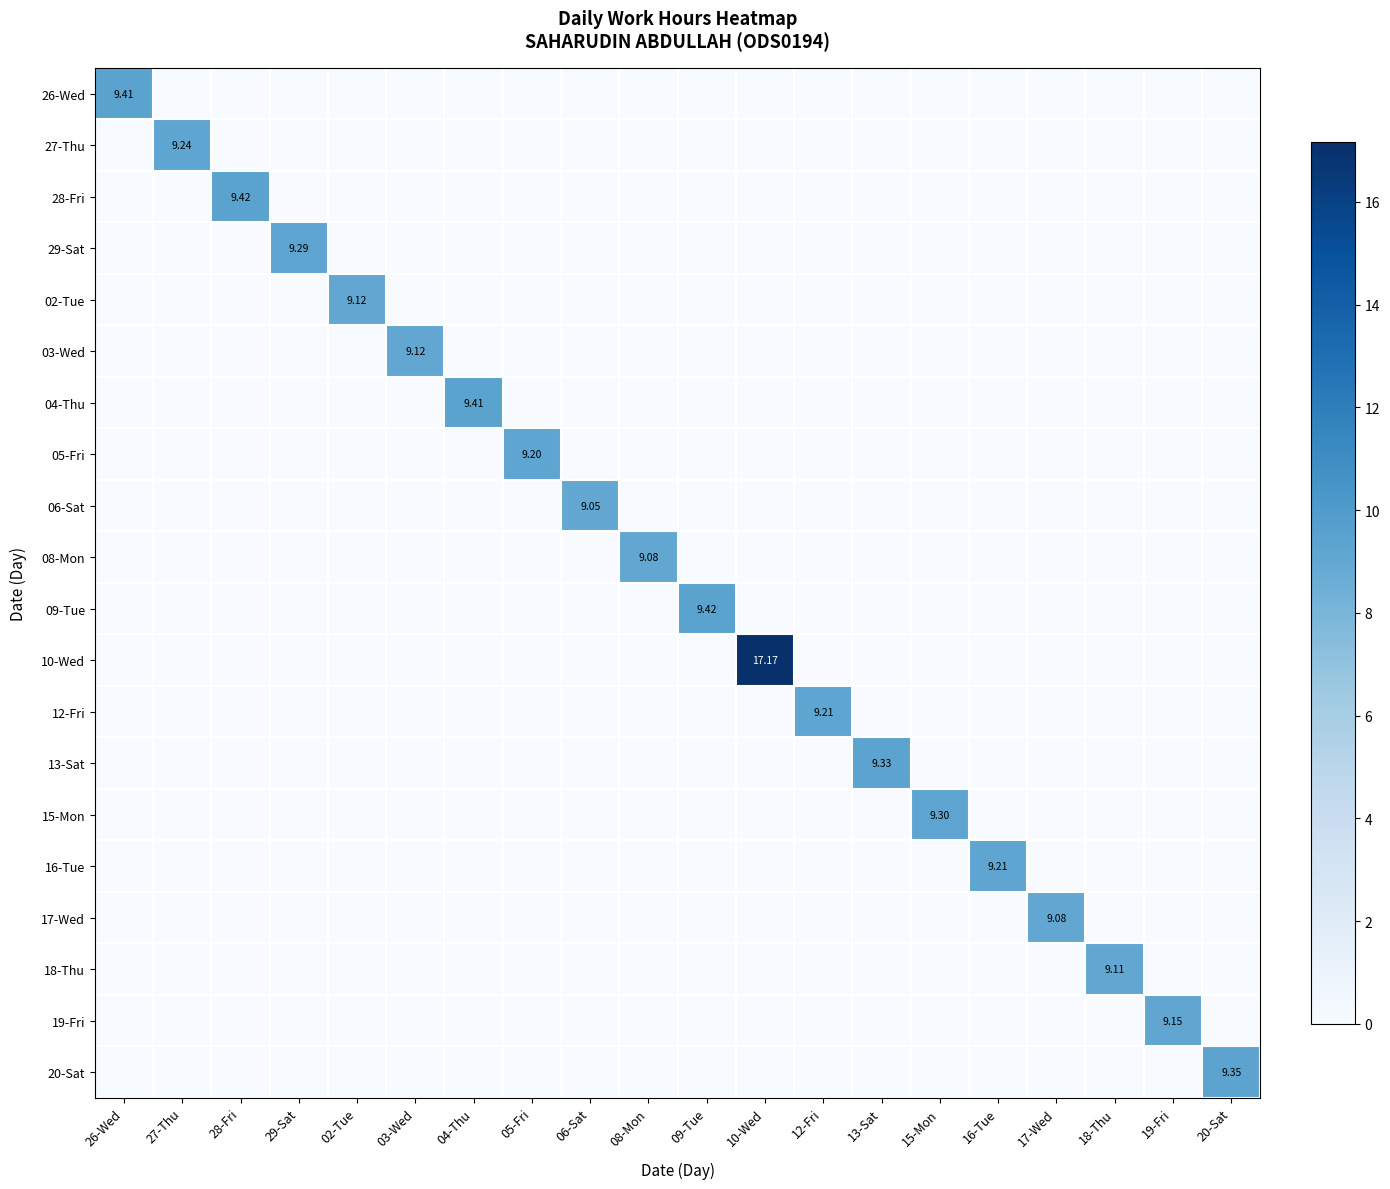

Is the value of 18-Thu at 06-Sat greater than the value of 02-Tue at 02-Tue?

No